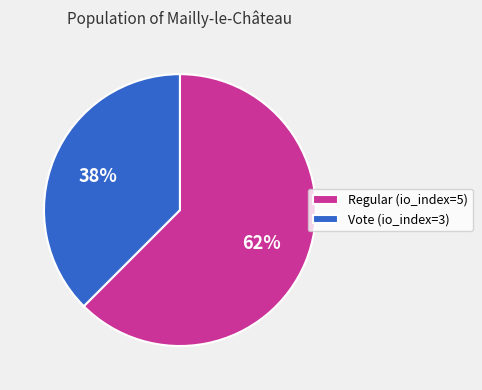

Is the sum of Vote (io_index=3) and Regular (io_index=5) greater than half?

Yes